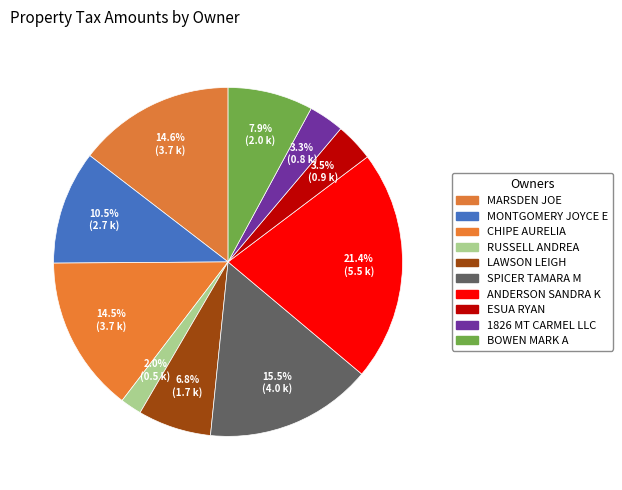

What is the ratio of the value at CHIPE AURELIA to the value at ANDERSON SANDRA K?

0.7